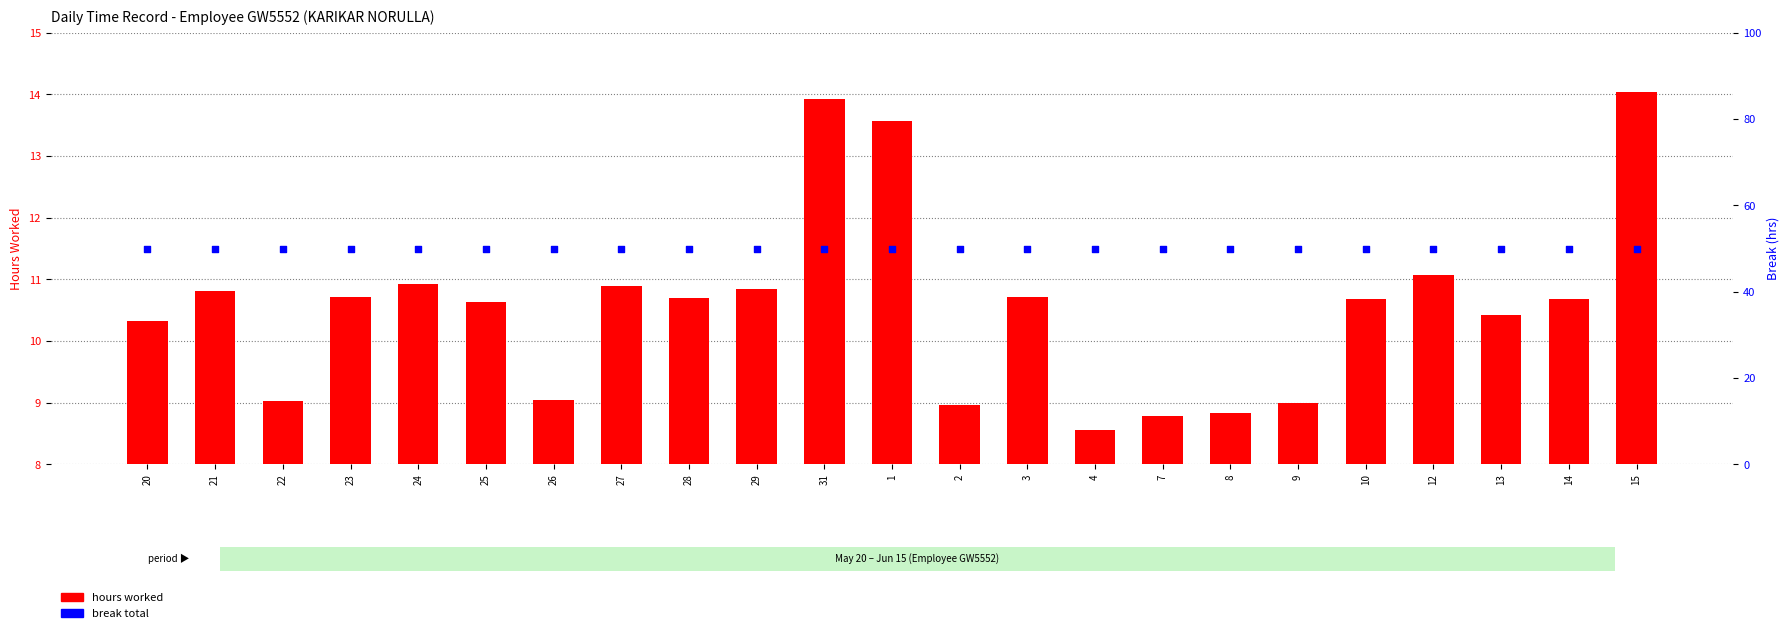

At how many categories does at least one series exceed 22?

23